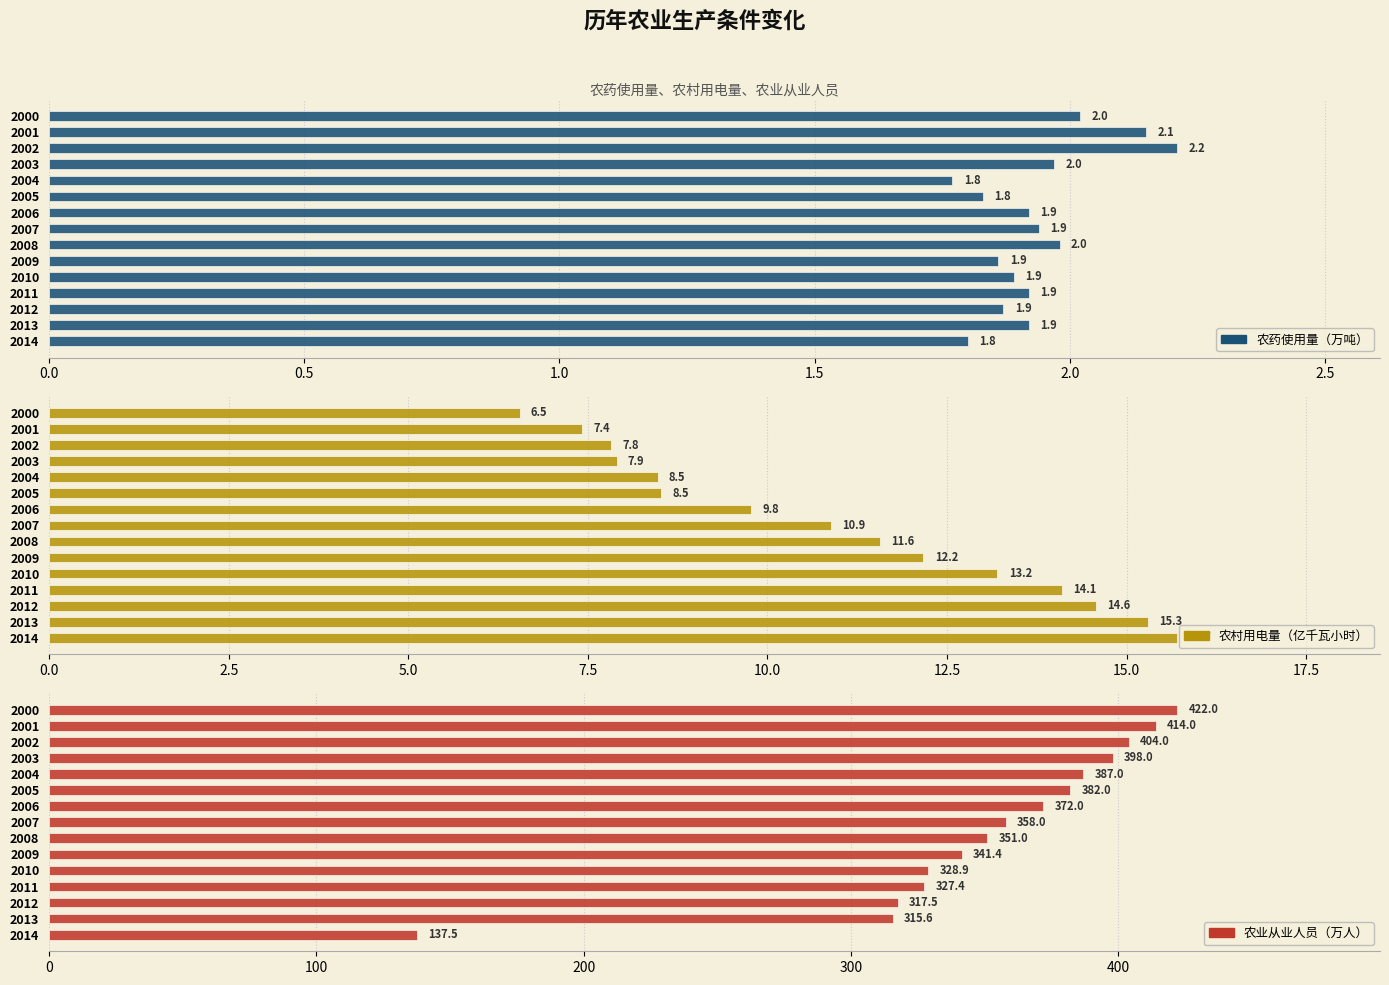

What is the difference between the 农村用电量（亿千瓦小时） values at 2007 and 2009?

1.3